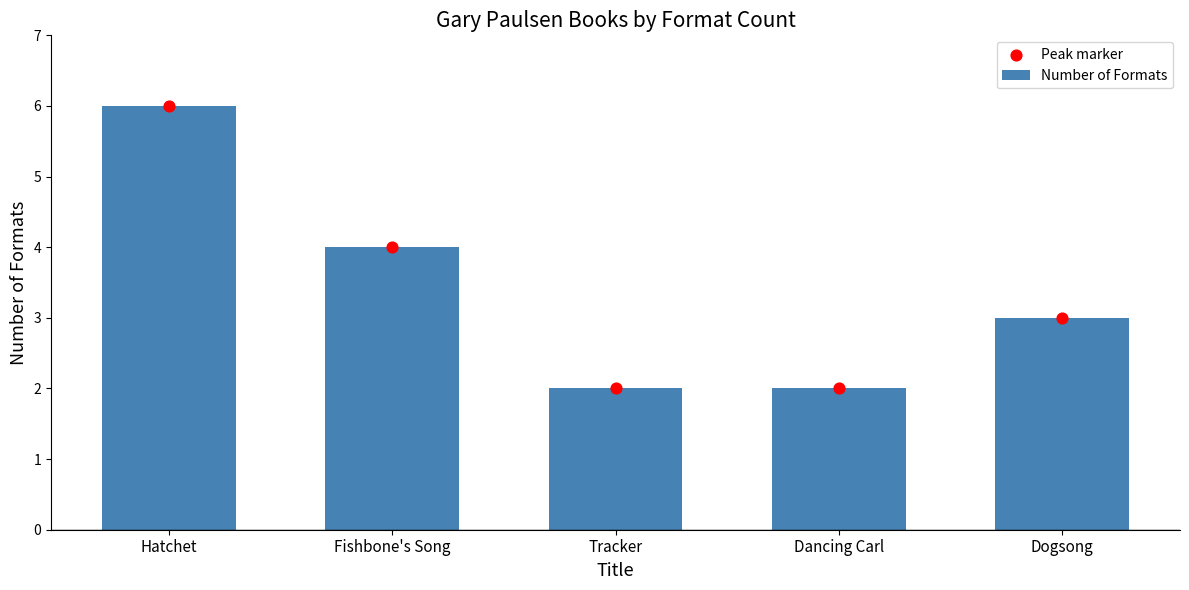

Which series reaches the maximum Y coordinate?

Number of Formats